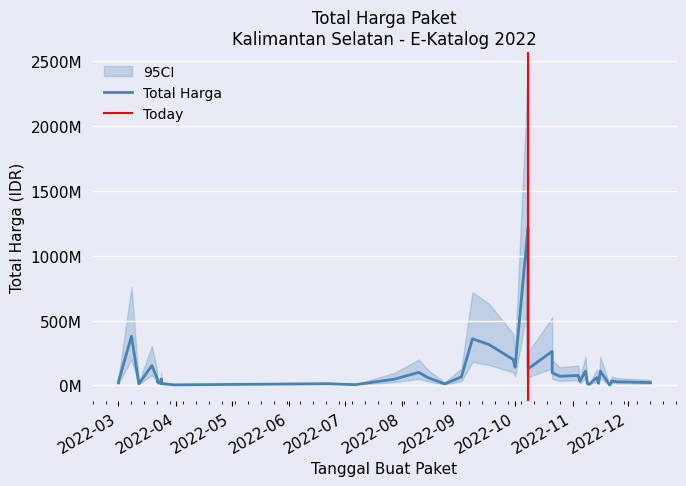

What is the minimum value shown in the chart?

1200000